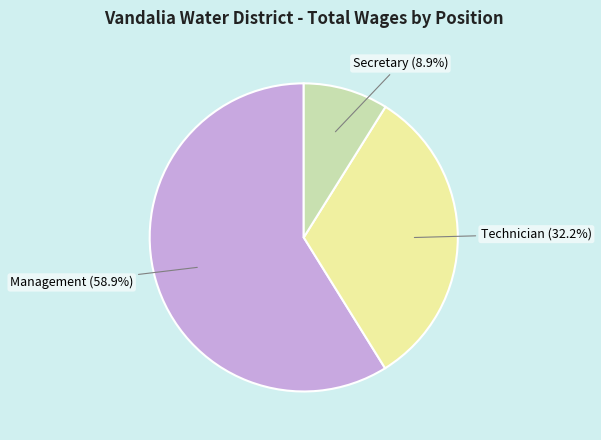

Is it true that Secretary is 23% of the pie?

False